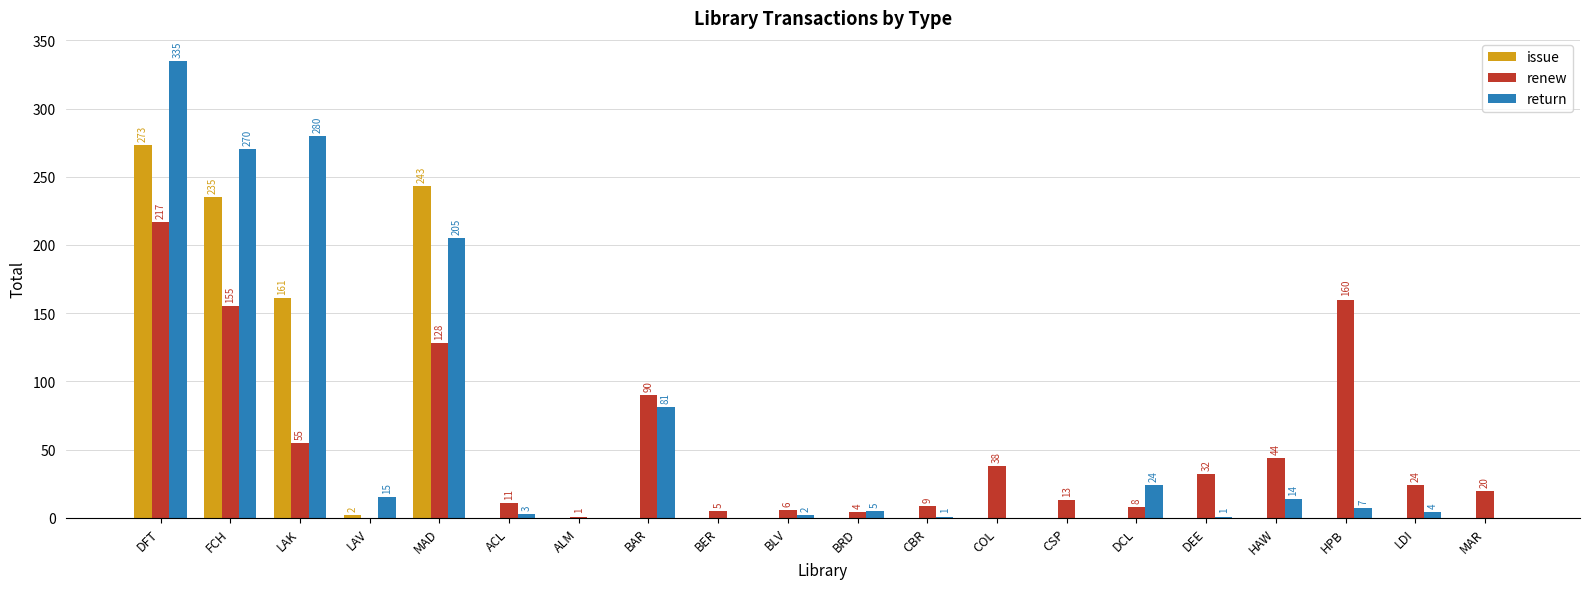

Reading left to right, what are all the values shown in this chart?

issue: DFT=273	FCH=235	LAK=161	LAV=2	MAD=243	ACL=0	ALM=0	BAR=0	BER=0	BLV=0	BRD=0	CBR=0	COL=0	CSP=0	DCL=0	DEE=0	HAW=0	HPB=0	LDI=0	MAR=0
renew: DFT=217	FCH=155	LAK=55	LAV=0	MAD=128	ACL=11	ALM=1	BAR=90	BER=5	BLV=6	BRD=4	CBR=9	COL=38	CSP=13	DCL=8	DEE=32	HAW=44	HPB=160	LDI=24	MAR=20
return: DFT=335	FCH=270	LAK=280	LAV=15	MAD=205	ACL=3	ALM=0	BAR=81	BER=0	BLV=2	BRD=5	CBR=1	COL=0	CSP=0	DCL=24	DEE=1	HAW=14	HPB=7	LDI=4	MAR=0